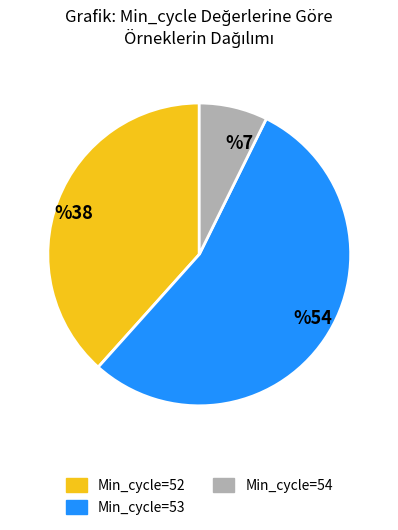

Is it true that Min_cycle=52 is 38% of the pie?

True